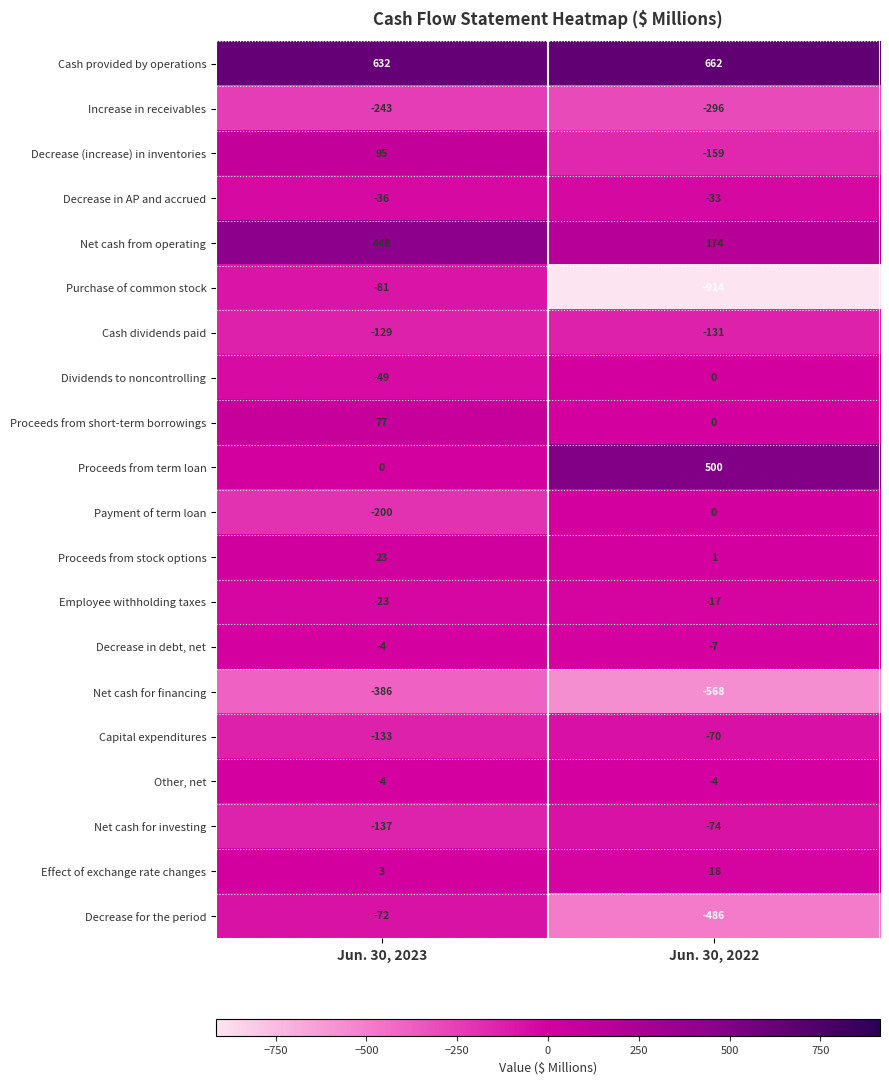

What is the difference between the highest and lowest values at Jun. 30, 2023?

1018